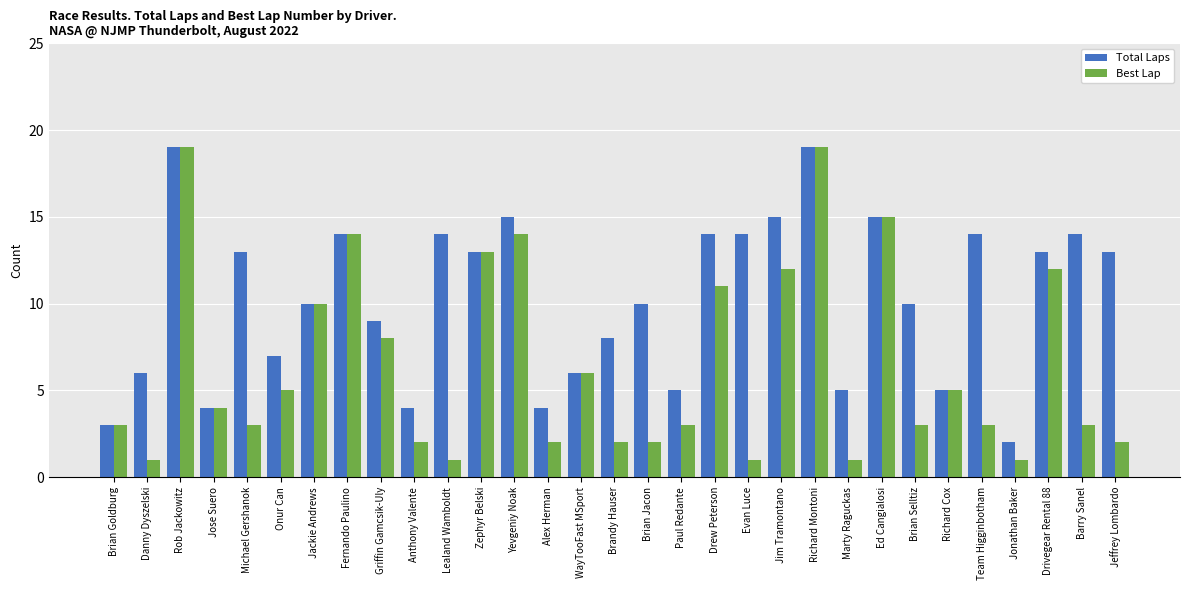

What is the label of the 25th bar from the right?

Jackie Andrews